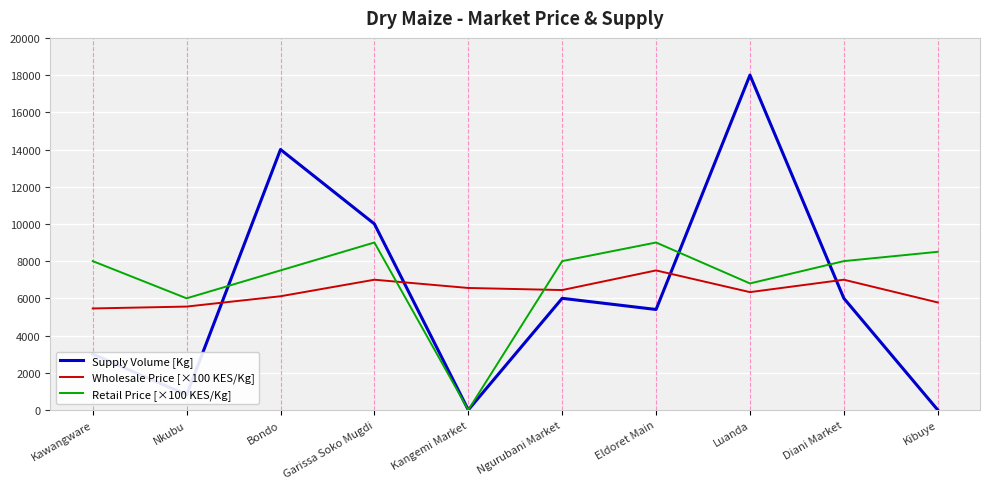

What is the maximum value shown in the chart?

18000